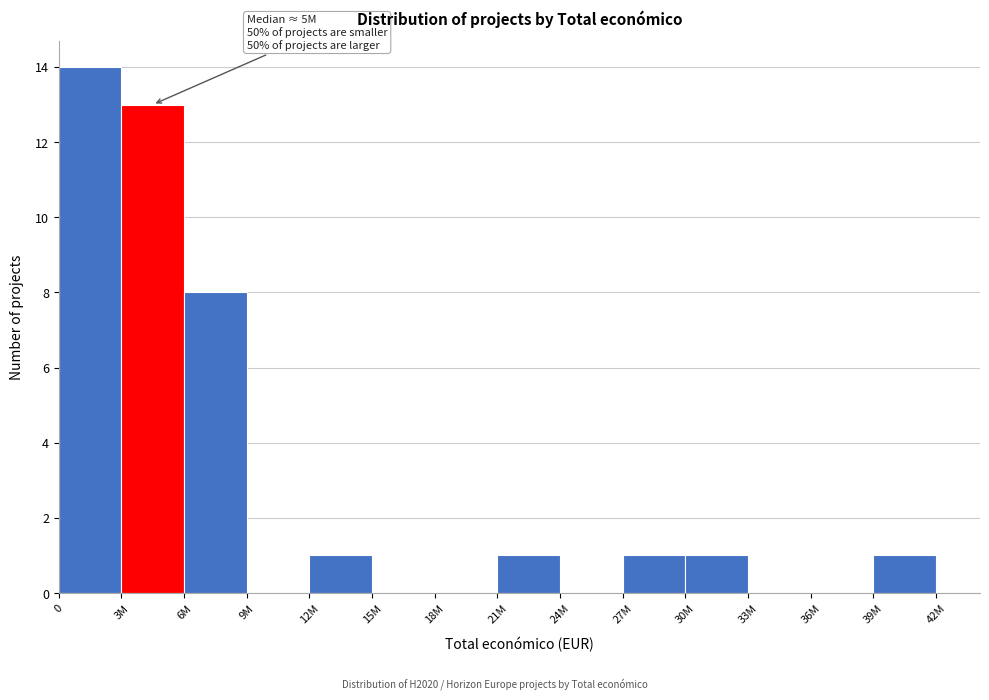

Reading left to right, extract all data points from this chart.

0=14	3M=13	6M=8	9M=0	12M=1	15M=0	18M=0	21M=1	24M=0	27M=1	30M=1	33M=0	36M=0	39M=1